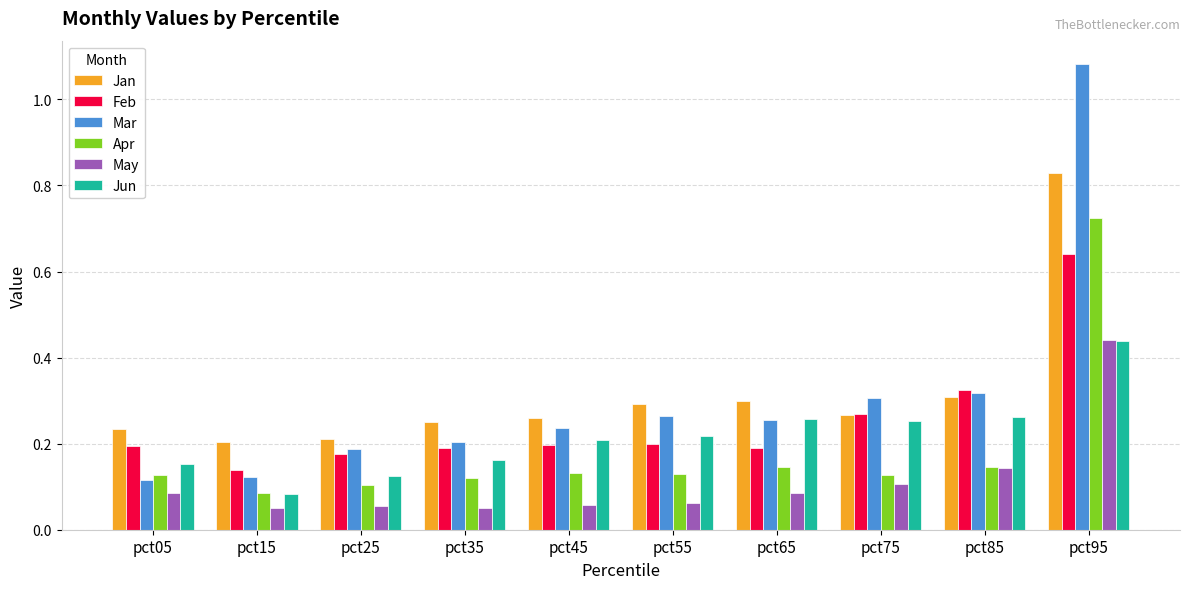

Between pct45 and pct95, which series saw the biggest shift?

Mar